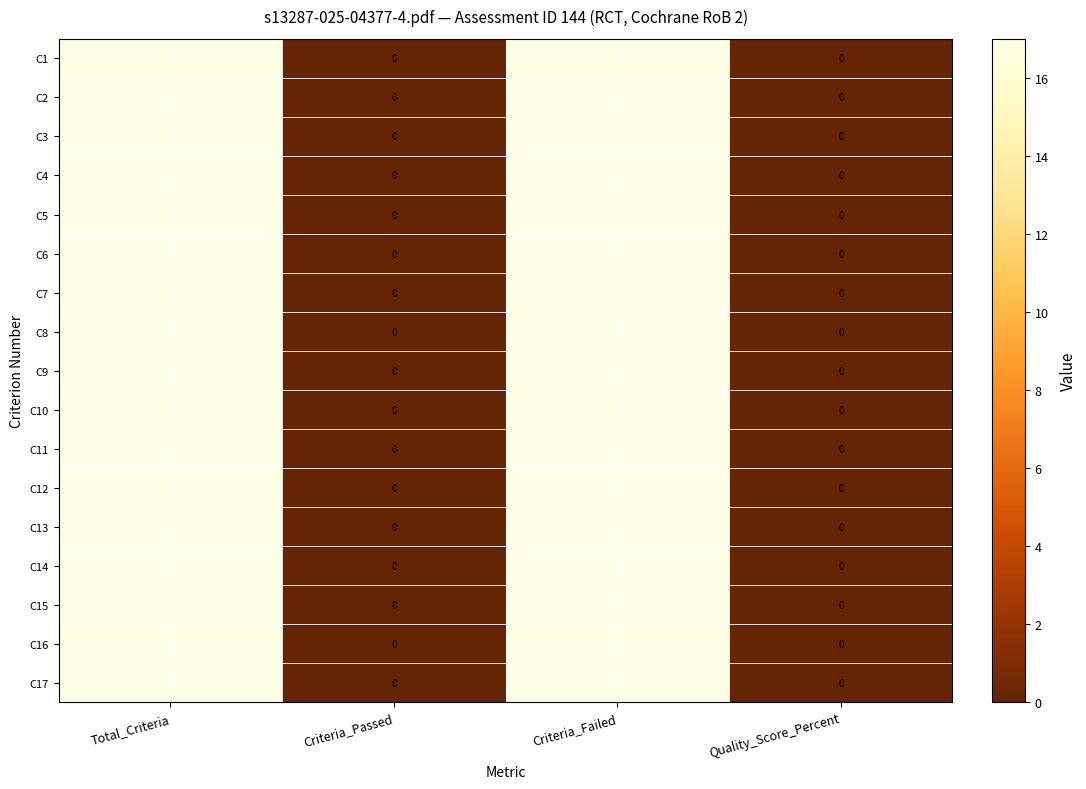

Is the value of C13 at Total_Criteria greater than the value of C14 at Criteria_Passed?

Yes